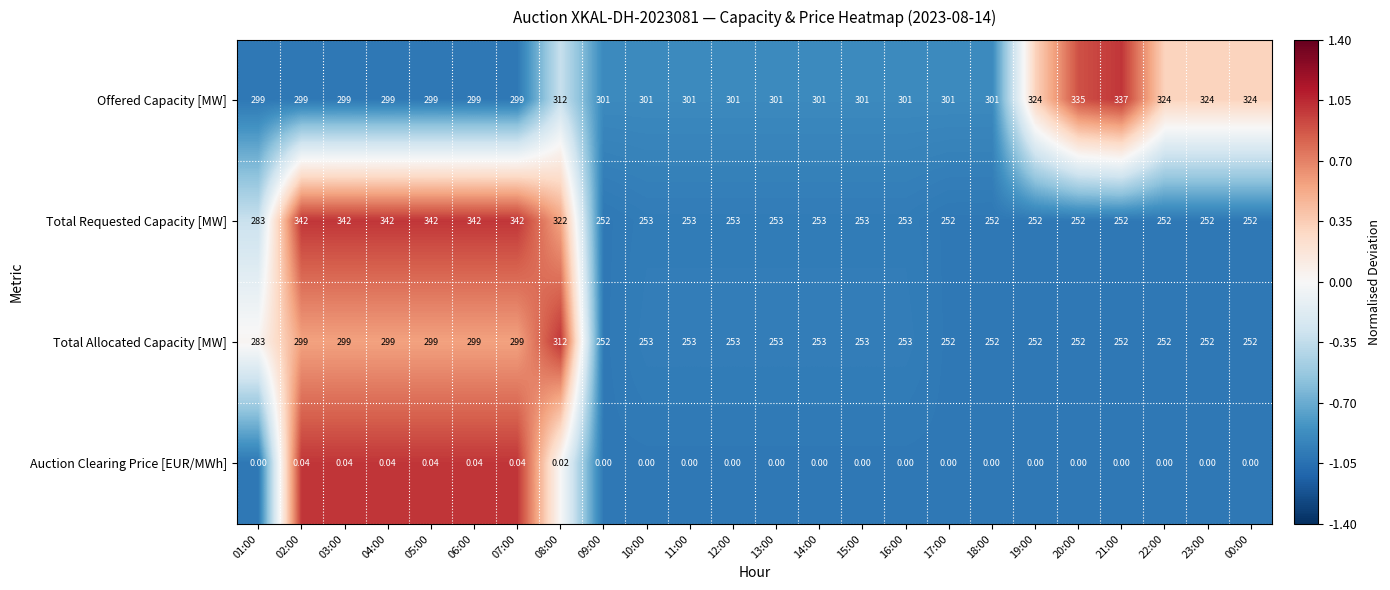

Is the value of Total Allocated Capacity [MW] at 20:00 greater than the value of Auction Clearing Price [EUR/MWh] at 12:00?

Yes